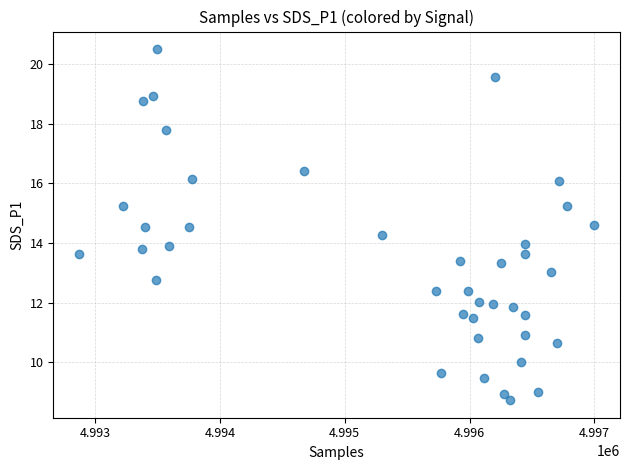

What is the range of Y values (max minus min)?

11.8